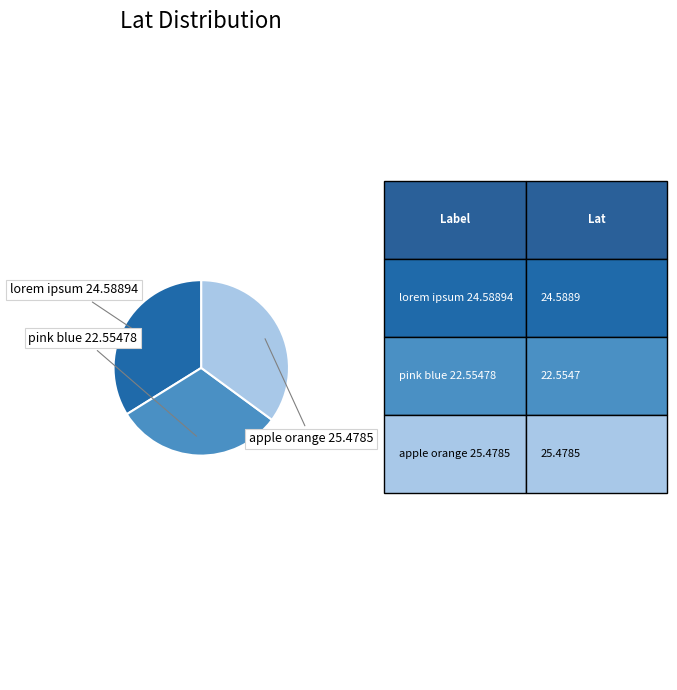

Does any single category account for the majority?

No